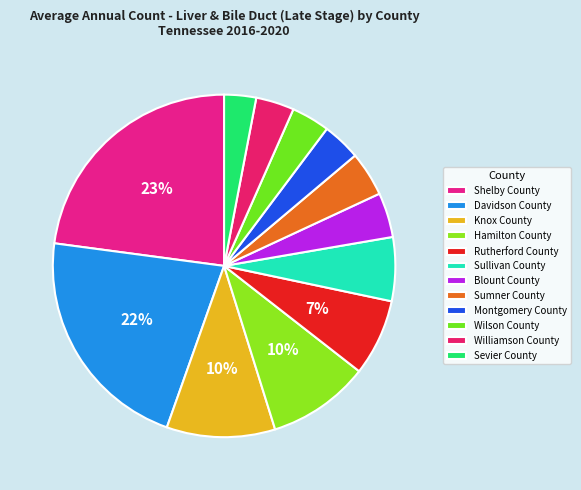

Which category has the smallest portion of the pie?

Sevier County